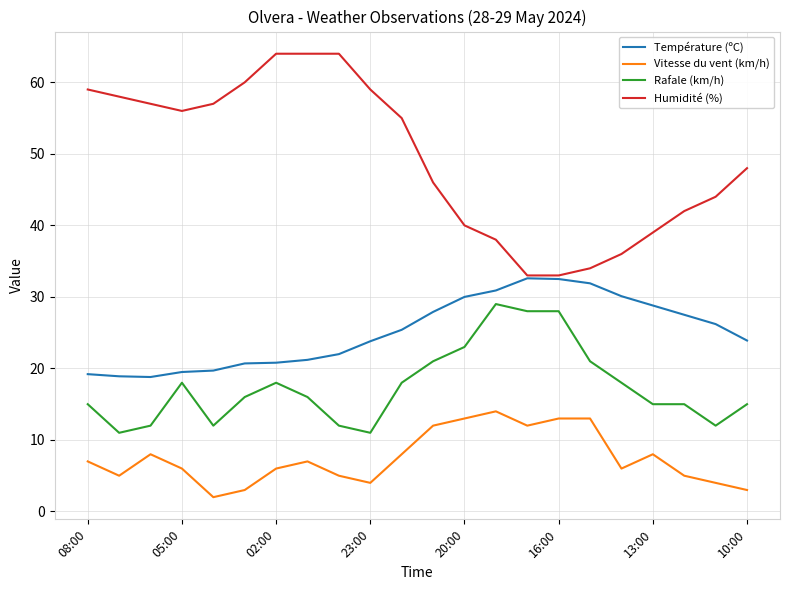

What is the minimum value shown in the chart?

2.0